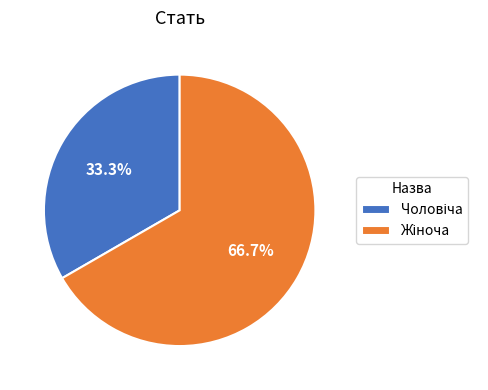

Is there a majority slice in this chart?

Yes